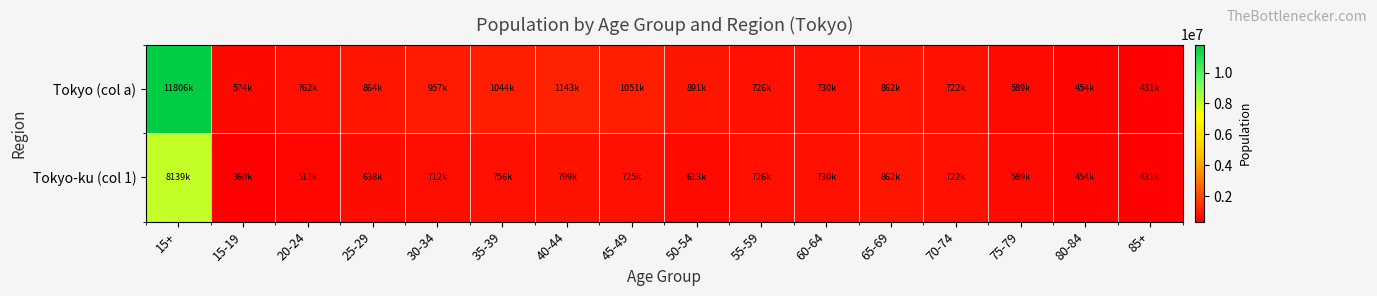

Rank the series by their average value, from lowest to highest.

Tokyo-ku (col 1), Tokyo (col a)